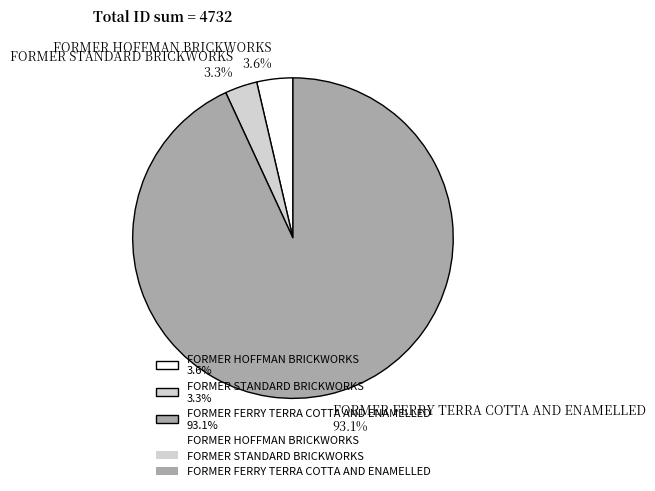

Approximately how many times larger is the value at FORMER STANDARD BRICKWORKS 3.3% compared to FORMER HOFFMAN BRICKWORKS 3.6%?

0.9